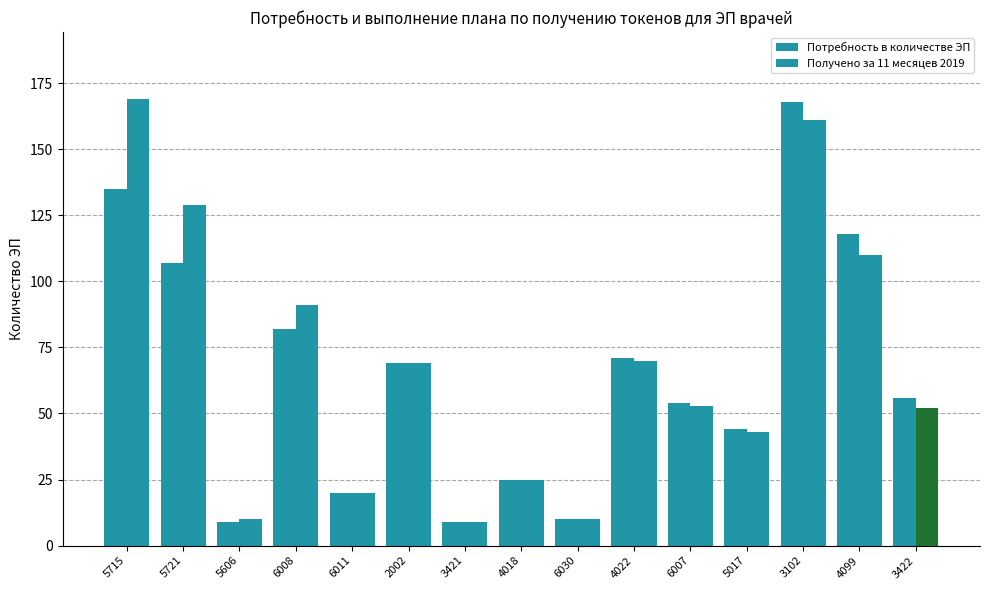

How many data points does each series have?

15